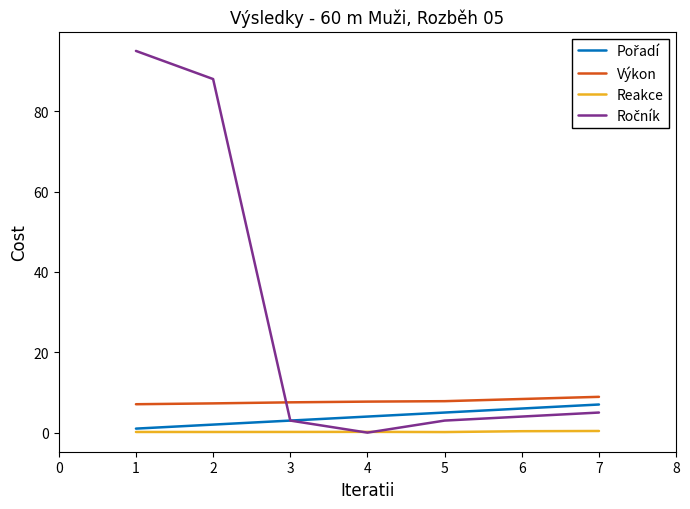

The value of Výkon at 5 is 7.8. True or false?

True